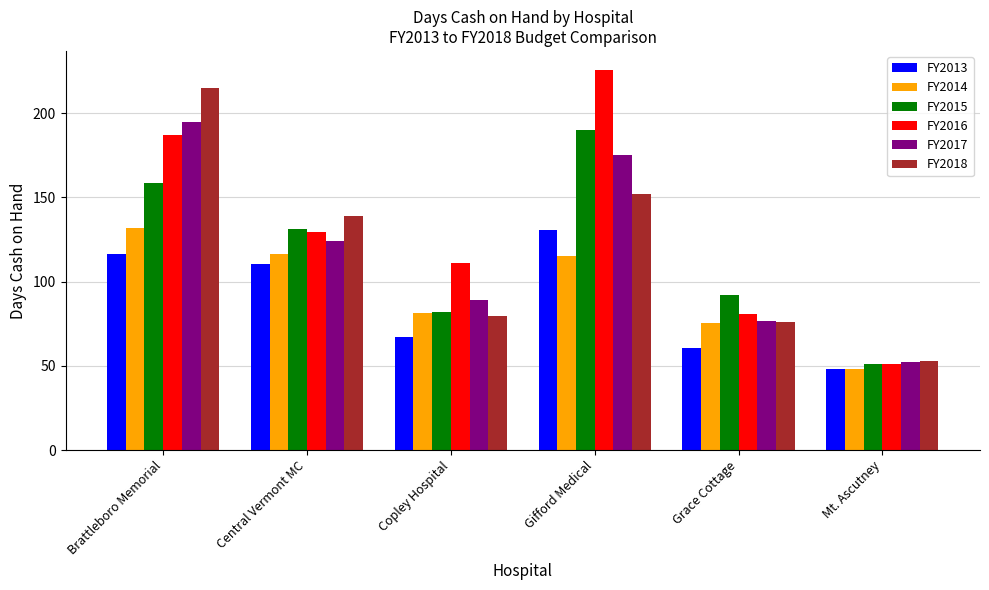

What is the difference between the FY2016 values at Central Vermont MC and Grace Cottage?

48.9